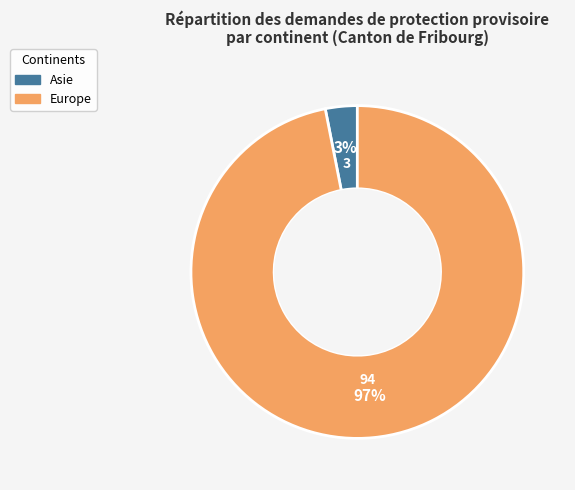

To the nearest percent, what is the average slice percentage?

50%